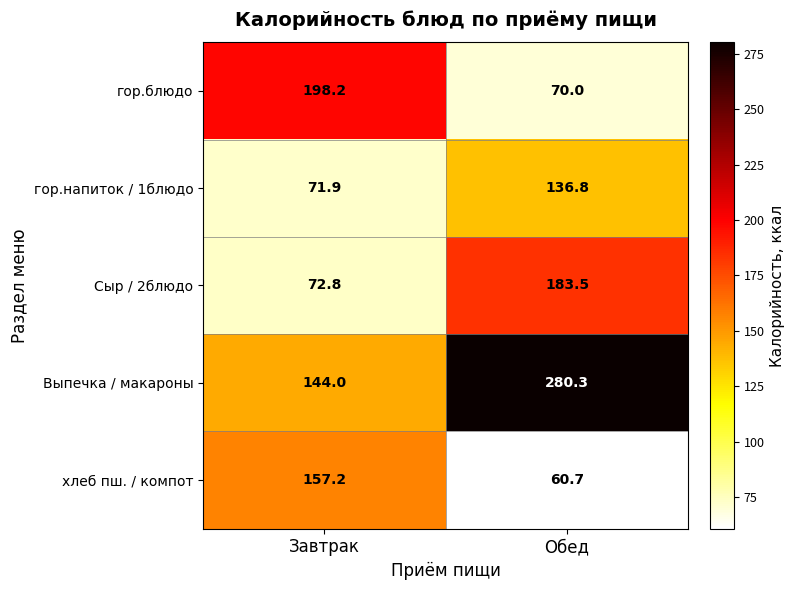

Which category has the lowest value in the Выпечка / макароны series?

Завтрак